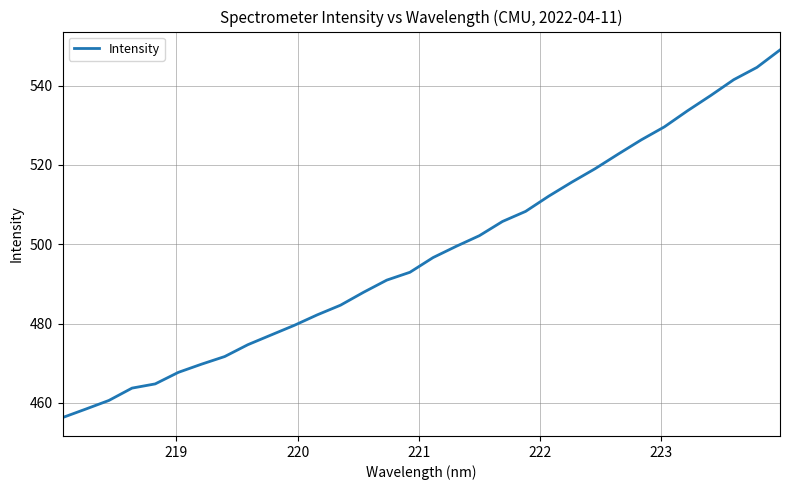

What is the greatest value displayed?

549.0